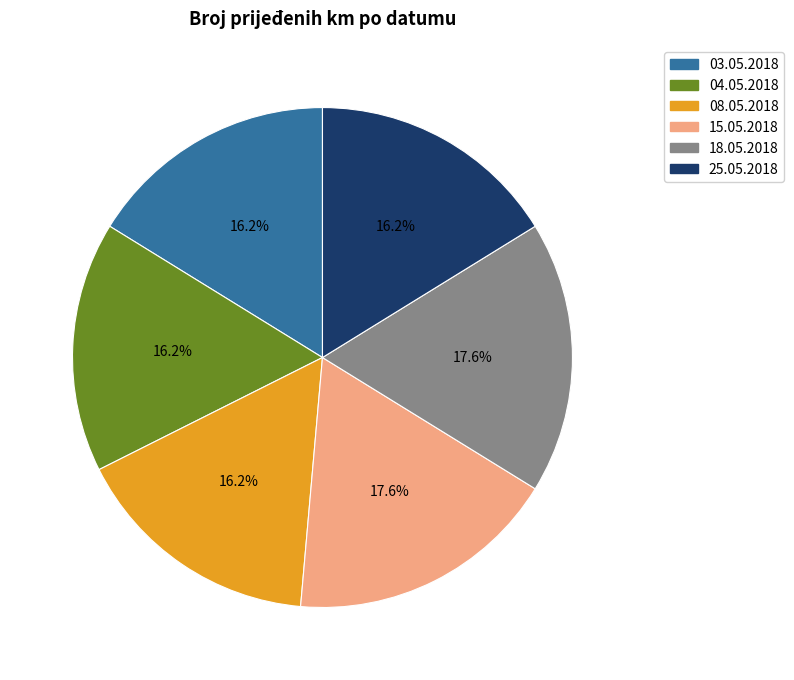

Is 18.05.2018 the majority of the pie?

No